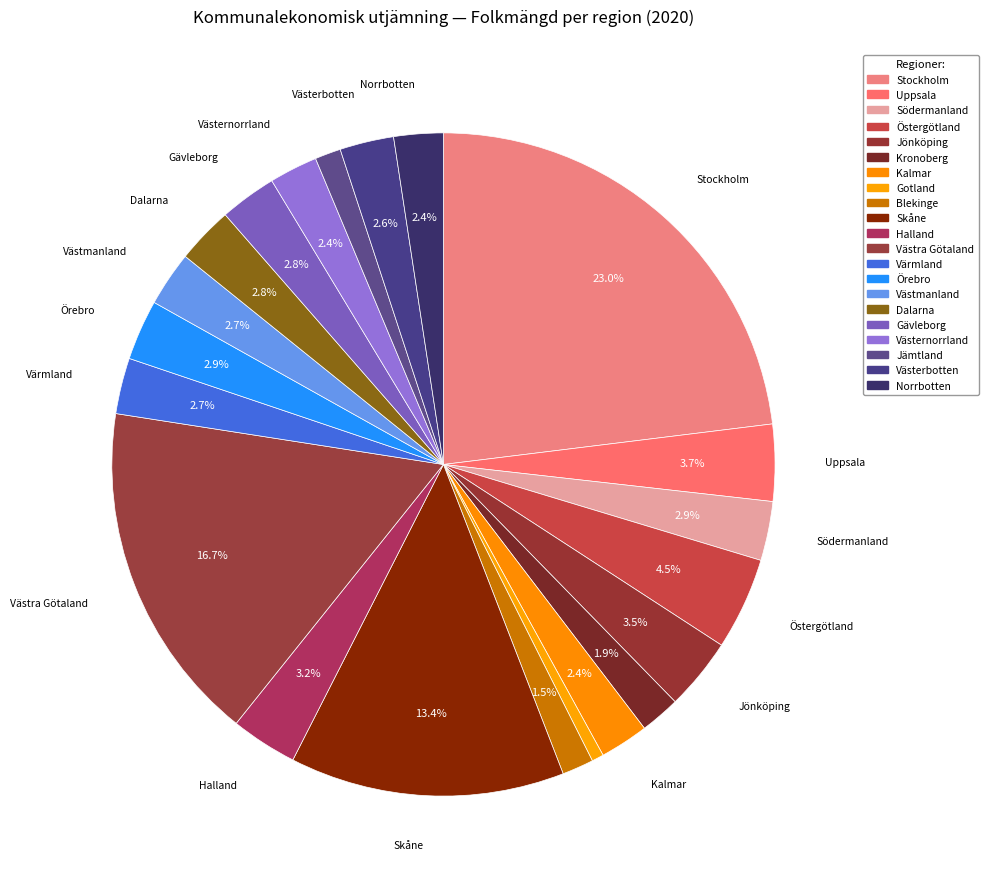

Between Västernorrland and Stockholm, which is larger?

Stockholm